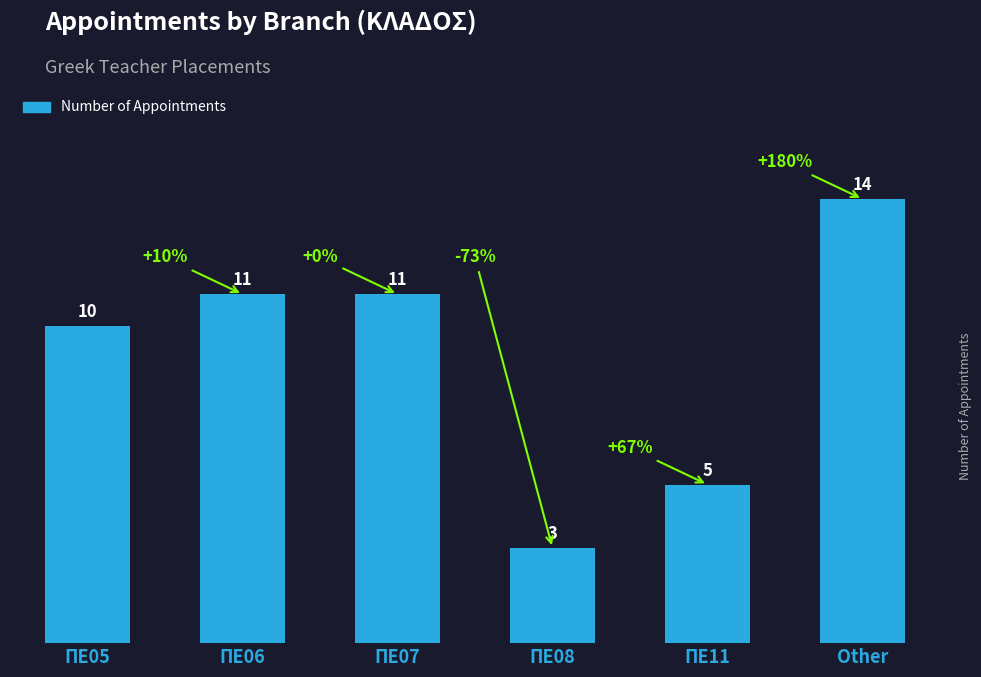

What is the difference between the maximum and minimum values?

11